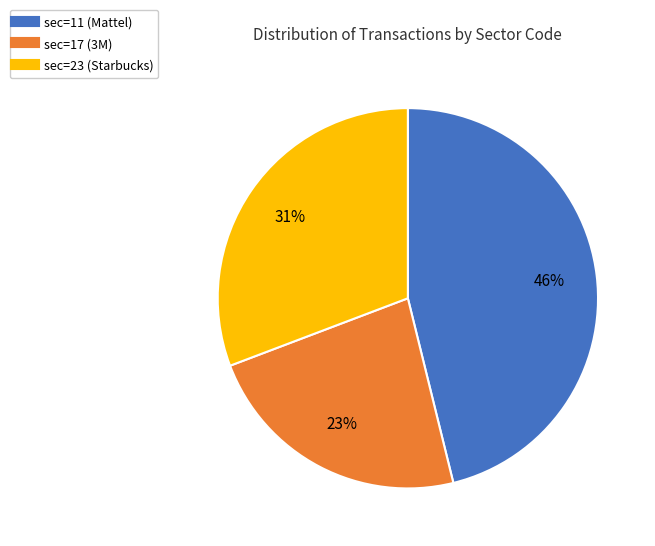

To the nearest percent, what is the difference between the sec=23 (Starbucks) and sec=17 (3M) slice percentages?

8%